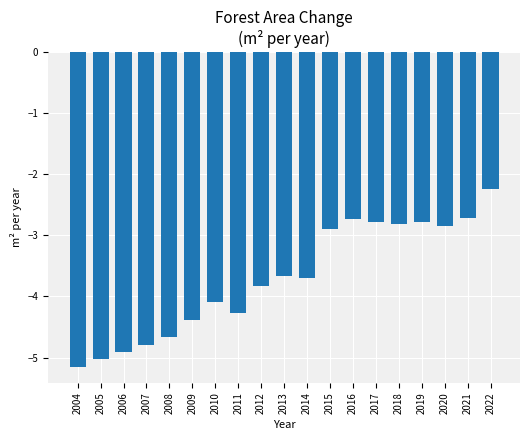

How many distinct data groups are displayed?

1